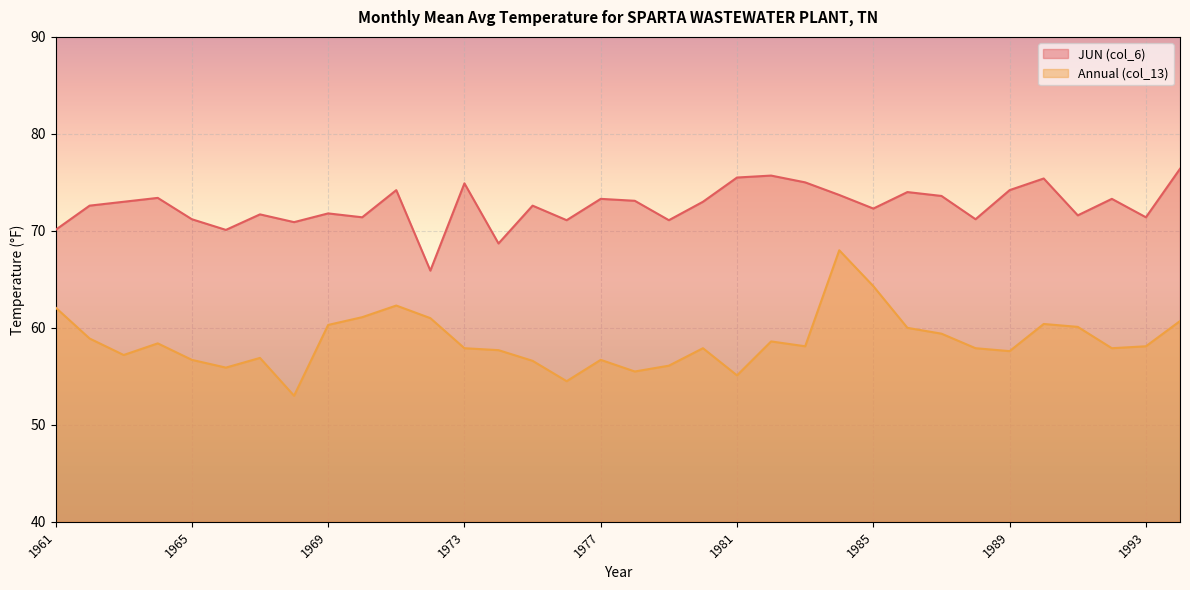

True or false: JUN (col_6) and Annual (col_13) intersect in this chart.

False